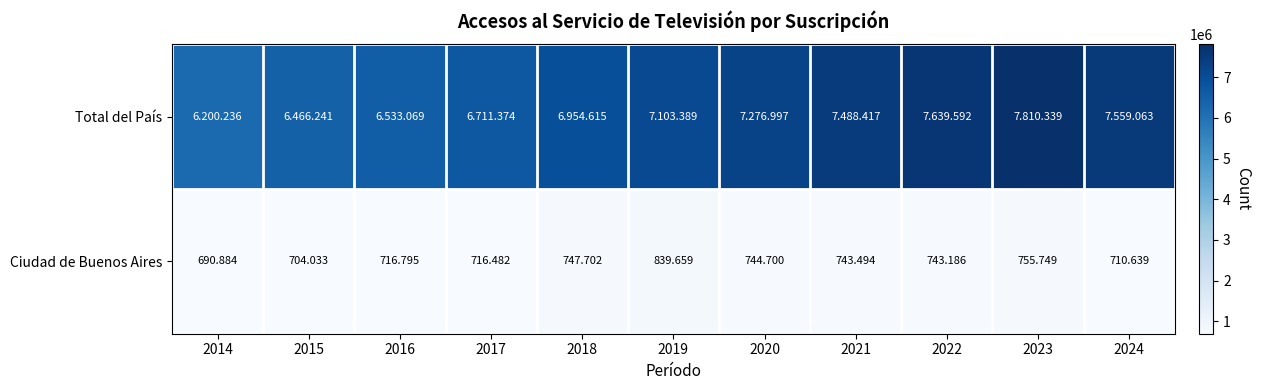

What is the difference between the maximum and second lowest values in the Total del País series?

1344098